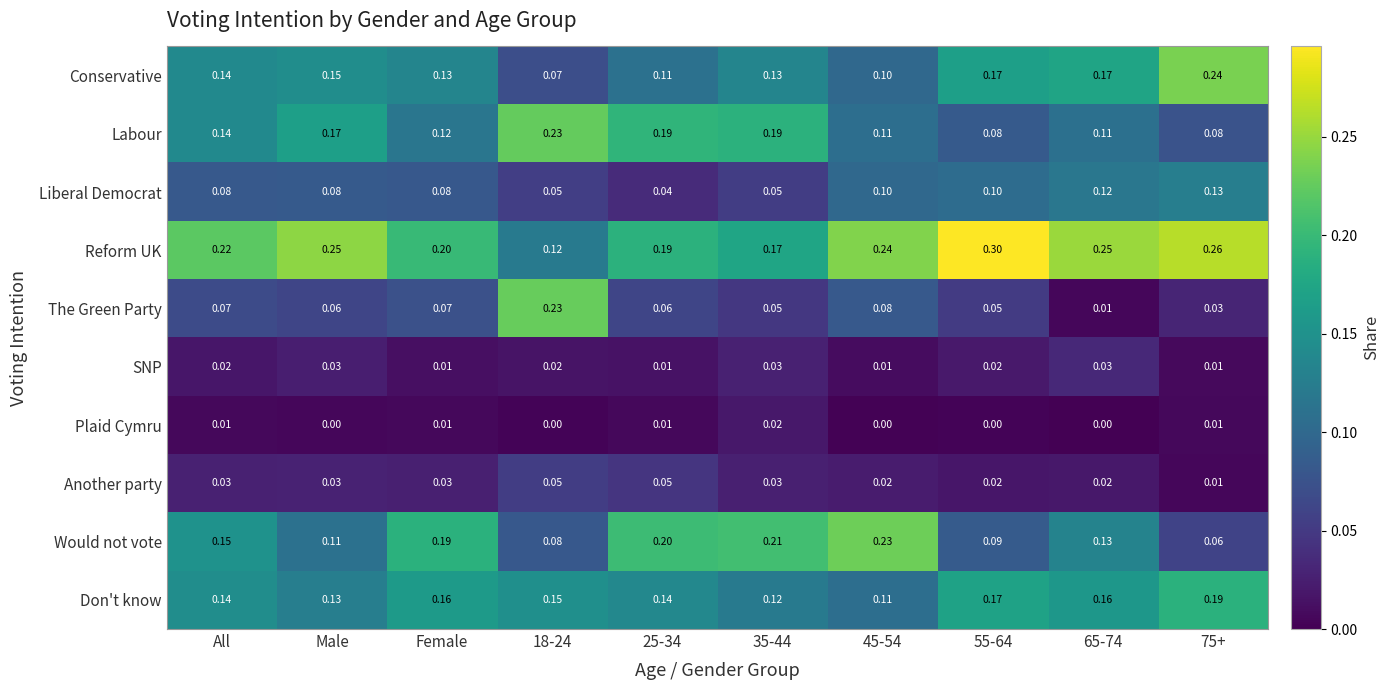

Which series has the largest range (max minus min)?

The Green Party